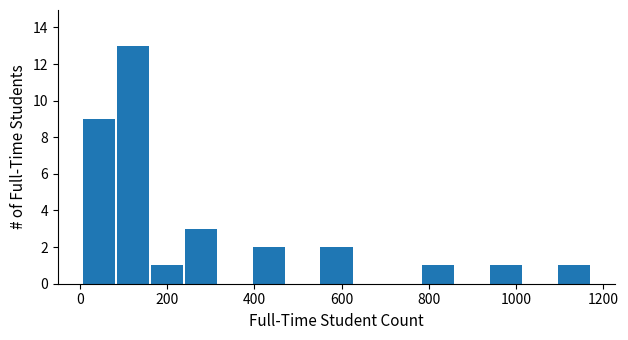

Read against the x-axis, roughly where is the centre of the tallest bar?

120